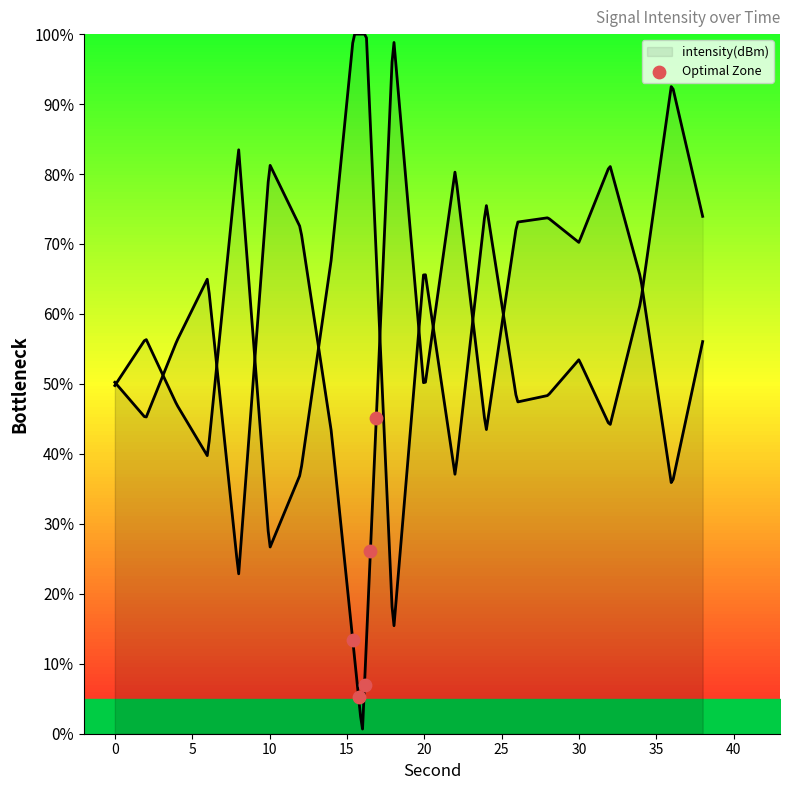

What is the change in value from 5 to 15?

+20.9